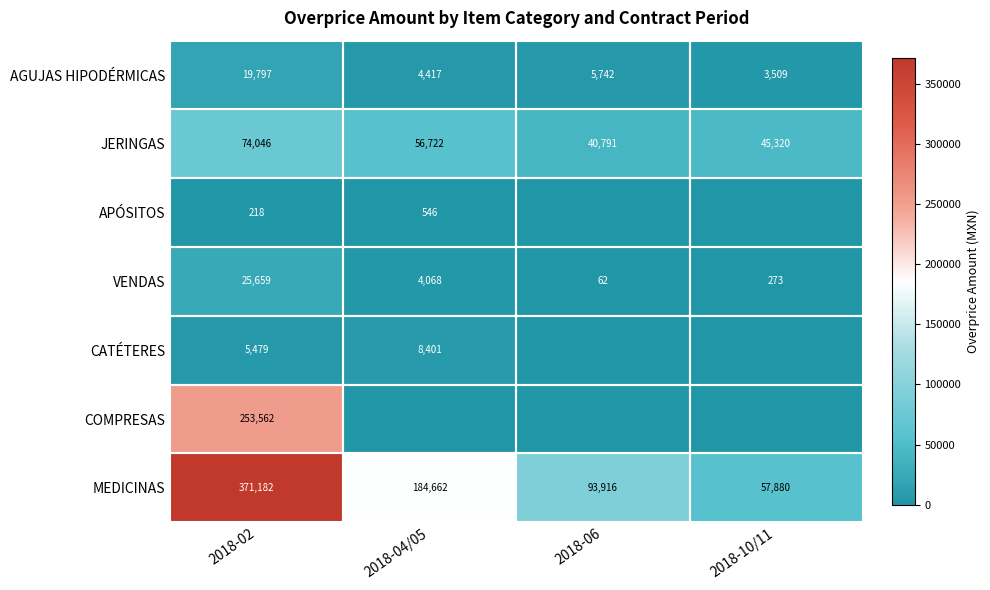

Which category has the lowest value across all series?

2018-06